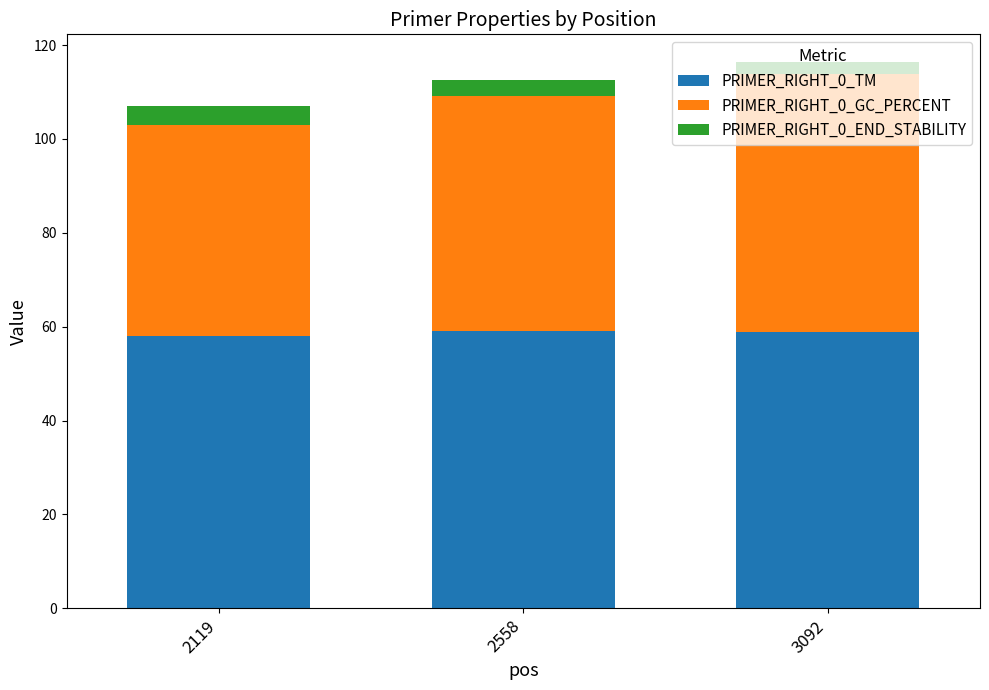

True or false: PRIMER_RIGHT_0_TM has a value of 59.2 at 2558.

True